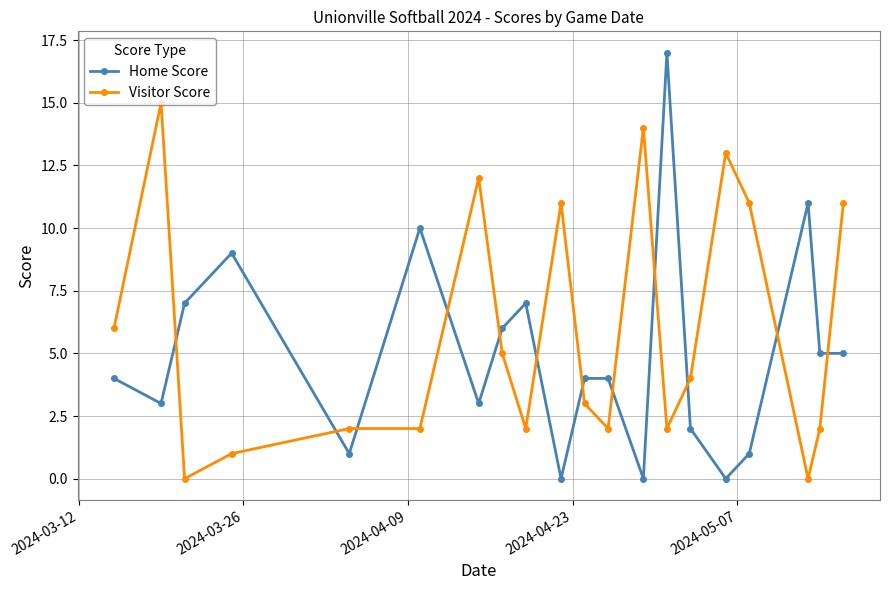

True or false: Home Score and Visitor Score intersect in this chart.

True